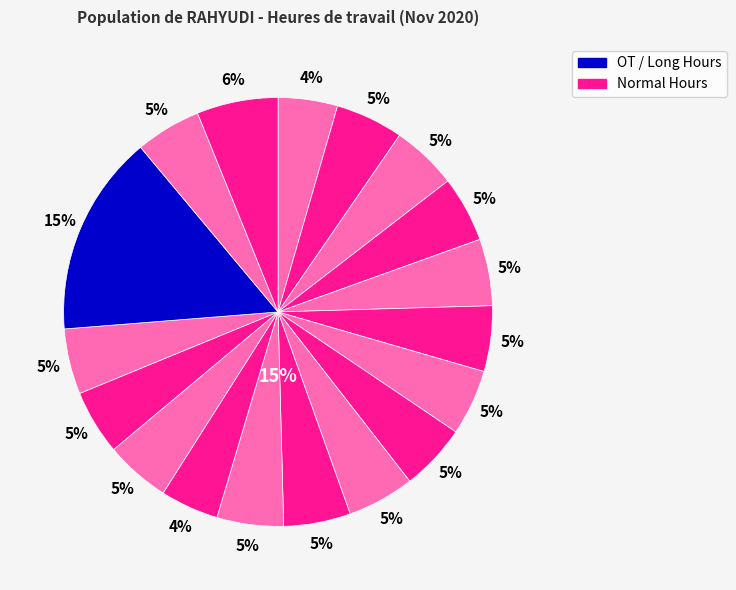

To the nearest percent, what is the average slice percentage?

6%